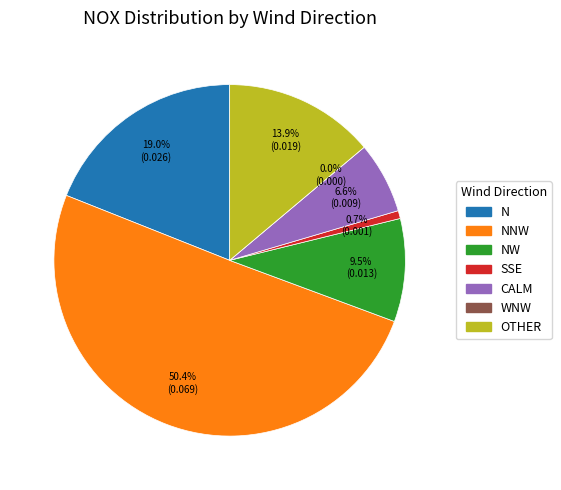

Between NNW and WNW, which is larger?

NNW